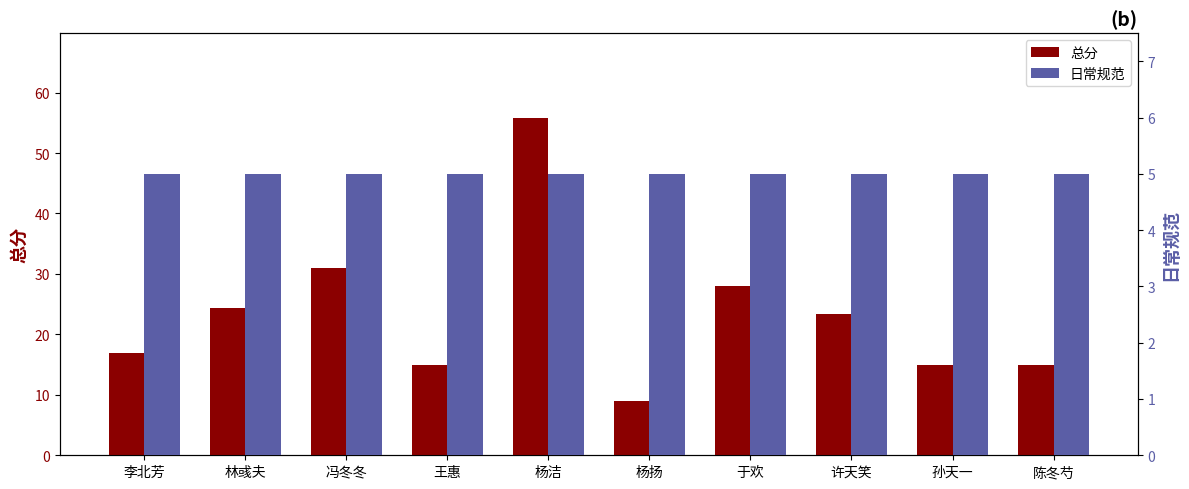

List the series in order of their peak value, highest first.

总分, 日常规范